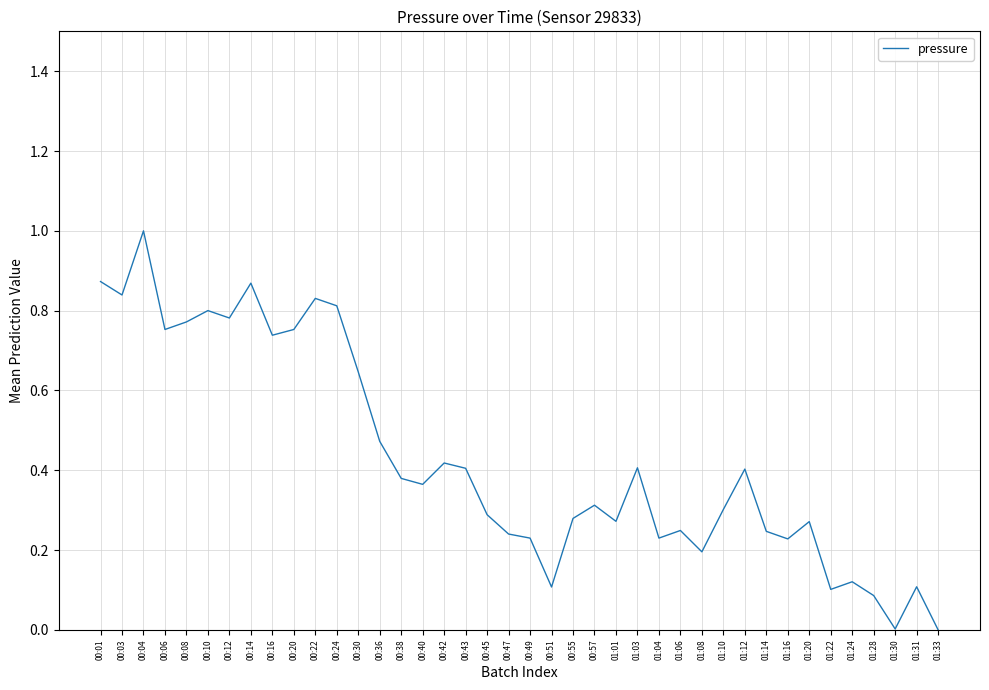

At which category does the data reach its first local peak?

00:04